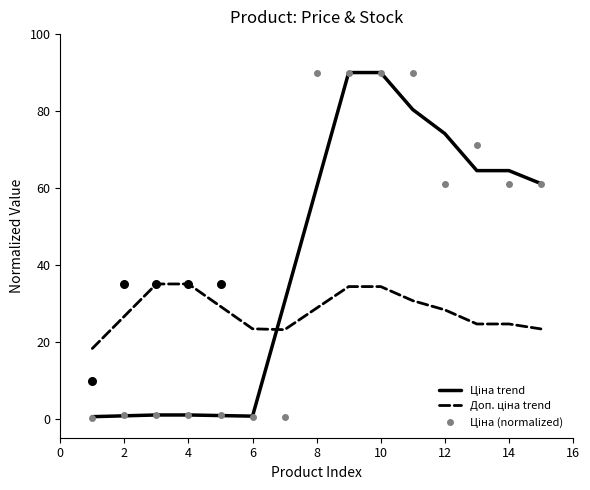

Which series contains the highest Y value?

Ціна trend